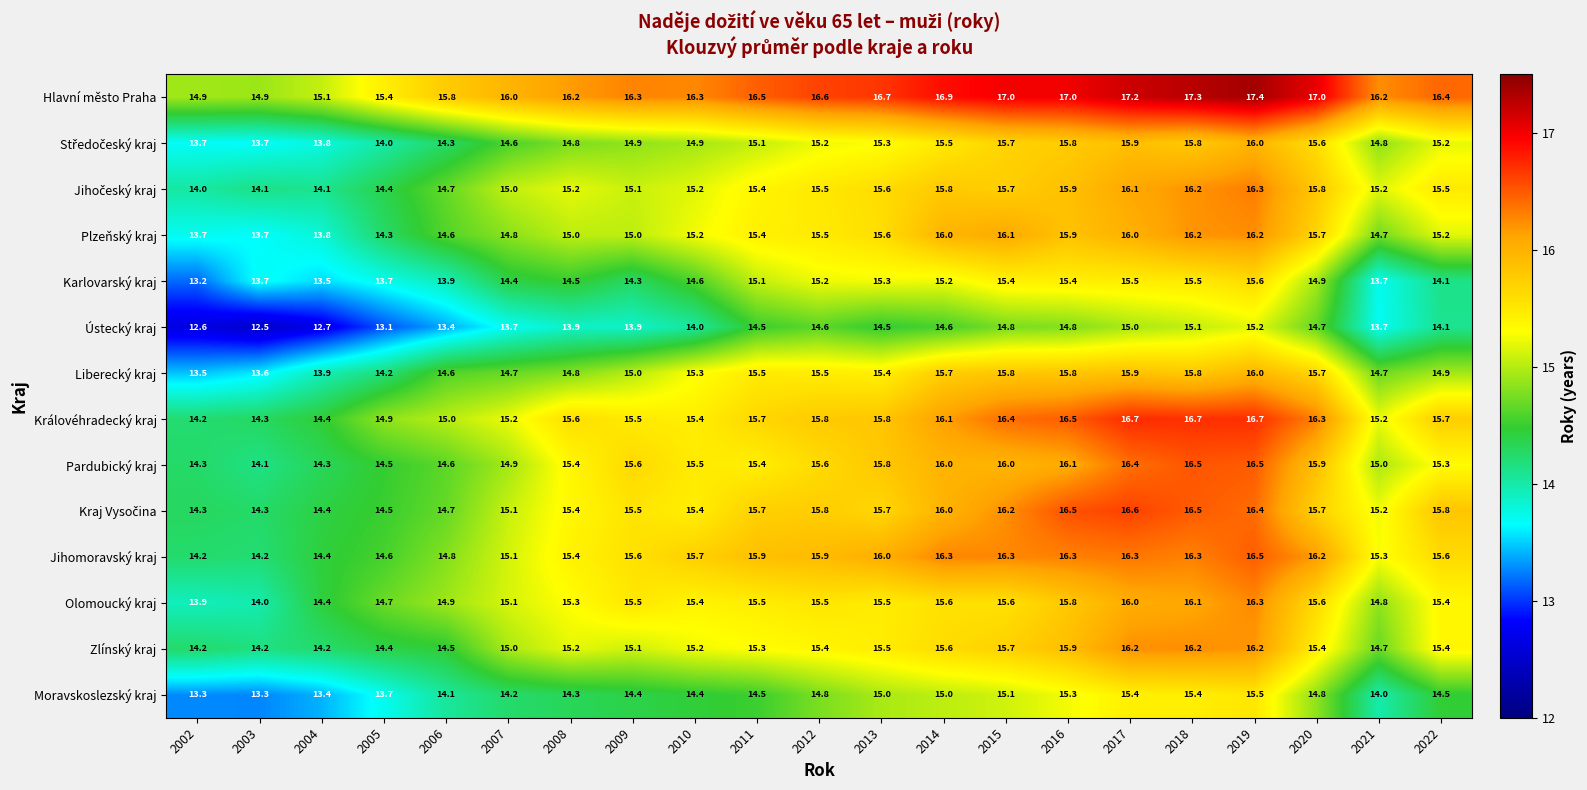

True or false: Moravskoslezský kraj has a value of 15.4 at 2017.

True